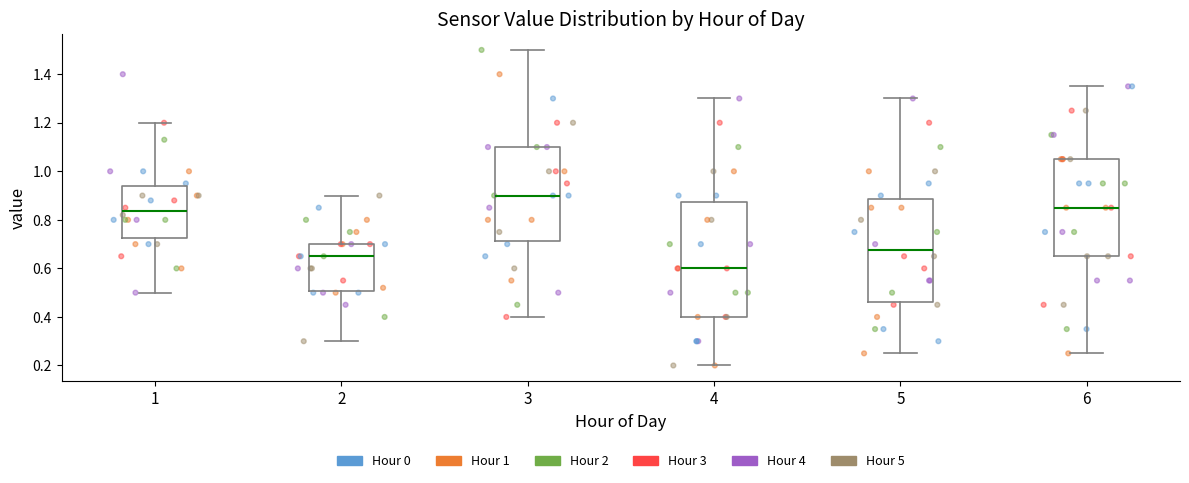

Reading left to right, transcribe this box plot: for each box, give where its median line is, the range the box spans, and where its two whiskers end, as read against the y-axis. The values are not printed on the chart, so give them approximately, as read against the axis.

1: median 0.84, box 0.72 to 0.94, whiskers 0.50 to 1.20
2: median 0.66, box 0.50 to 0.70, whiskers 0.30 to 0.90
3: median 0.90, box 0.72 to 1.10, whiskers 0.40 to 1.50
4: median 0.60, box 0.40 to 0.88, whiskers 0.20 to 1.30
5: median 0.68, box 0.46 to 0.88, whiskers 0.26 to 1.30
6: median 0.86, box 0.66 to 1.06, whiskers 0.26 to 1.36